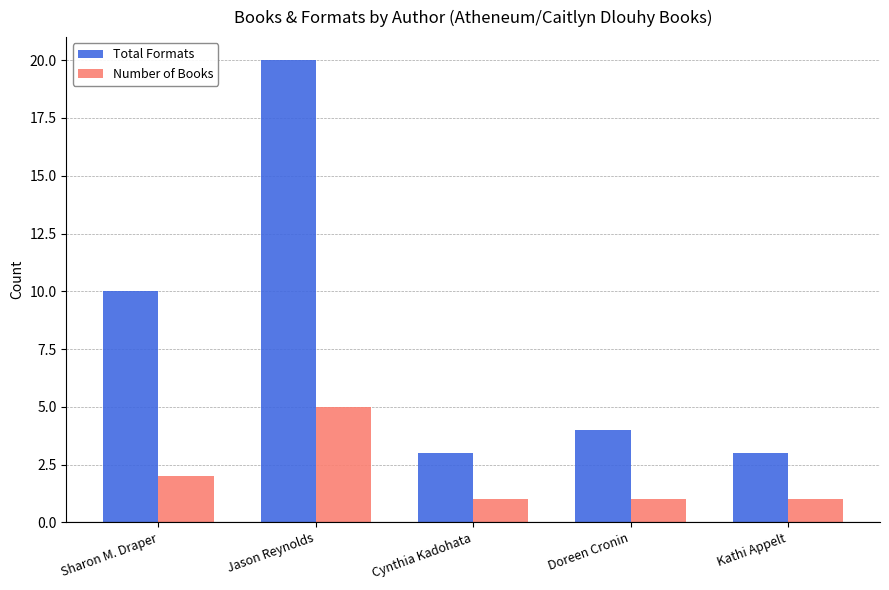

At which label does Total Formats first exceed 4?

Sharon M. Draper